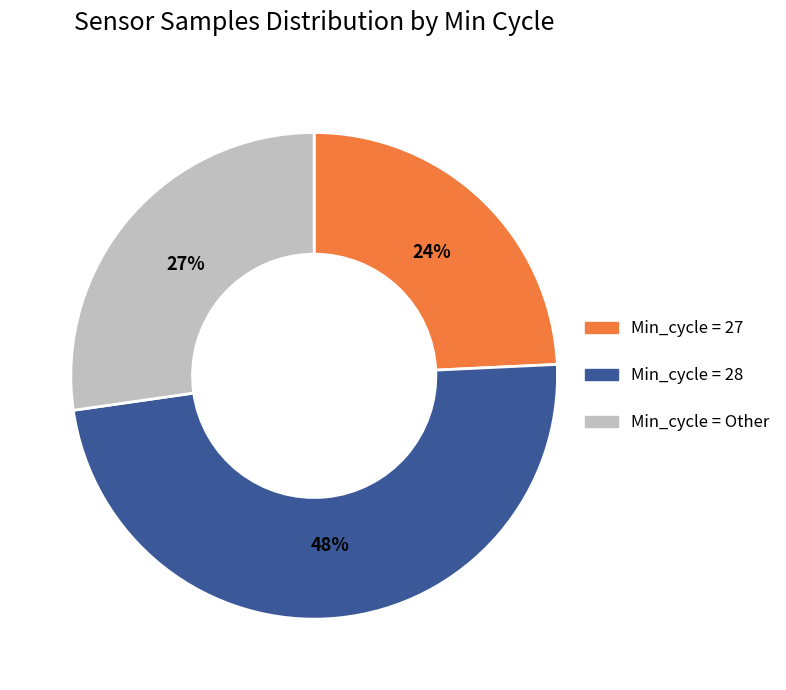

To the nearest percent, what is the difference between the largest and smallest slice percentages?

24%